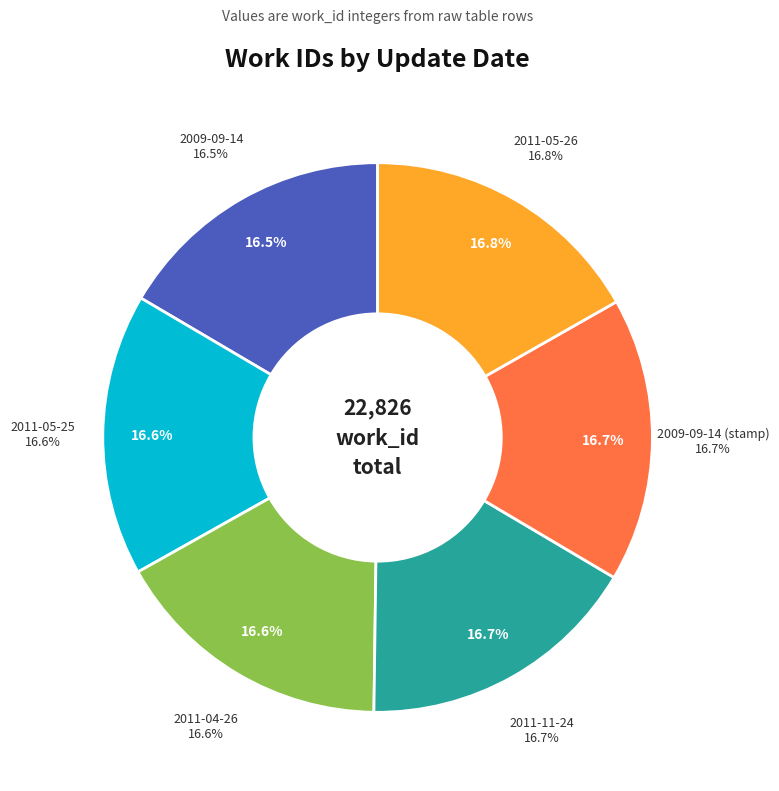

Count the number of slices in the pie.

6